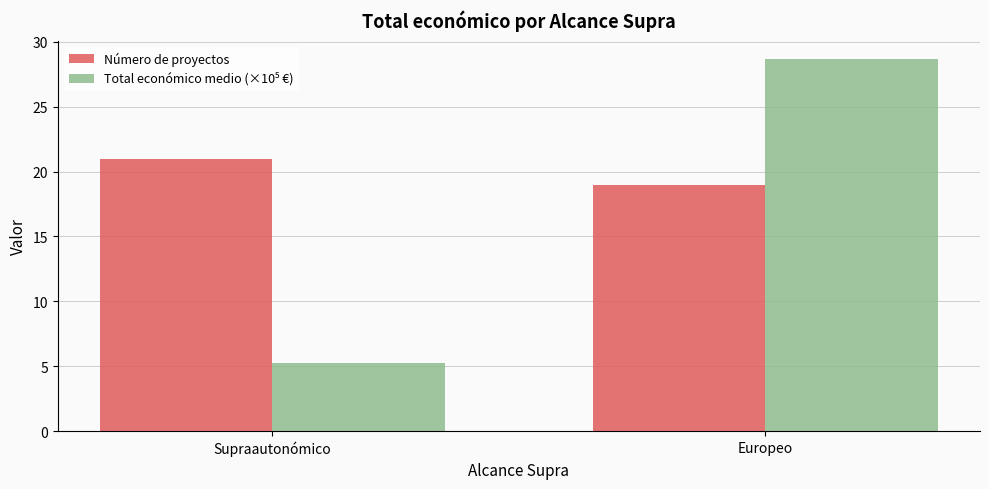

True or false: Número de proyectos has a value of 19.0 at Europeo.

True